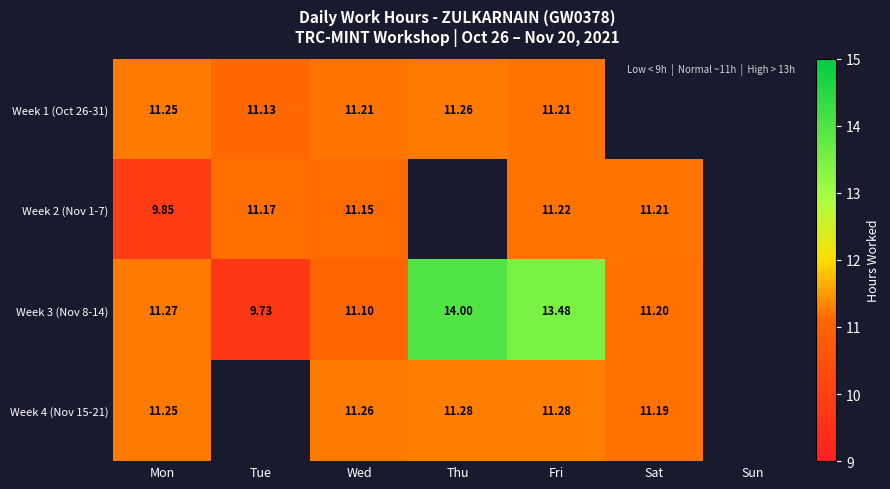

Which category has the lowest value in the Week 4 (Nov 15-21) series?

Sat